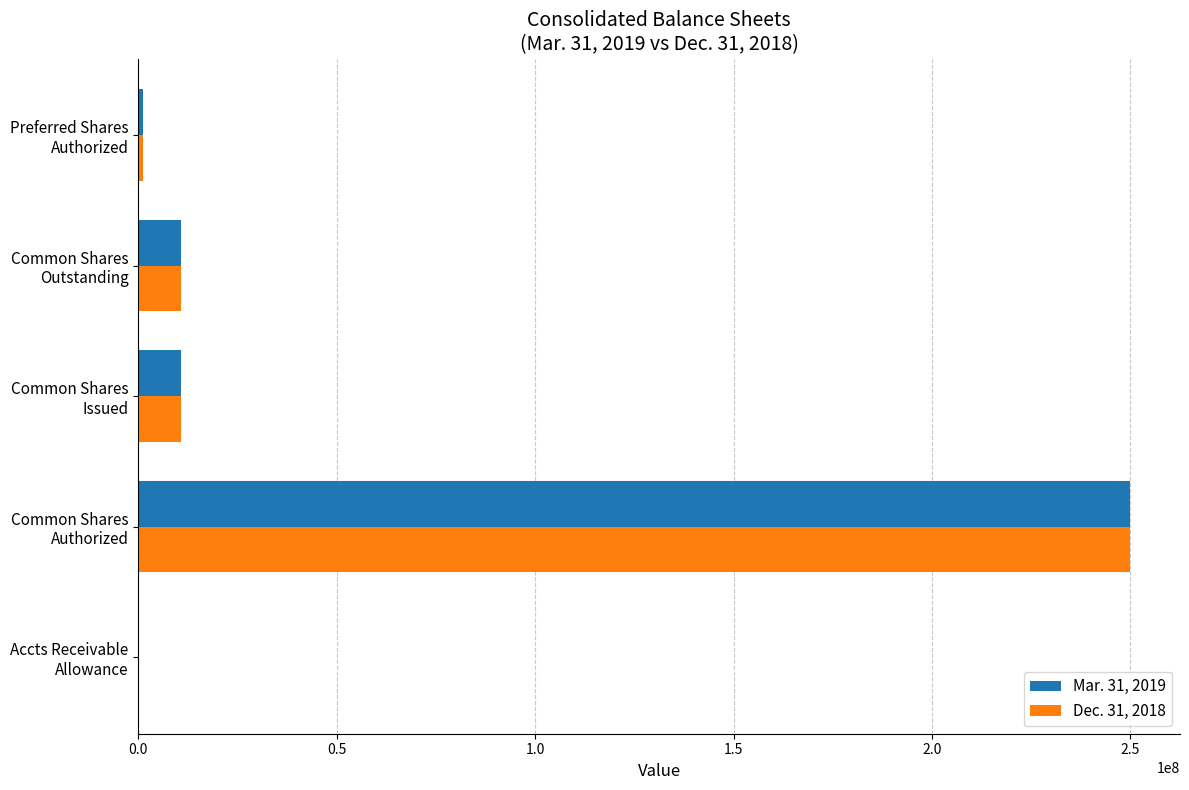

Count the number of data series in this chart.

2